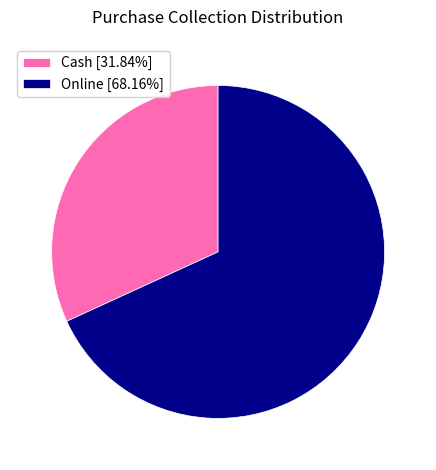

What is the largest slice in the pie chart?

Online